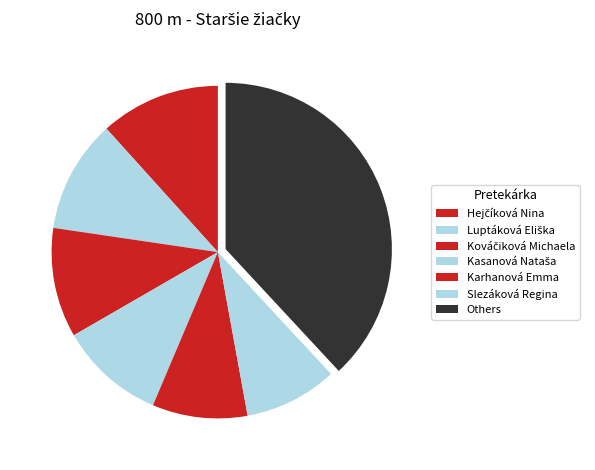

Is it true that Kováčiková Michaela is 17% of the pie?

False